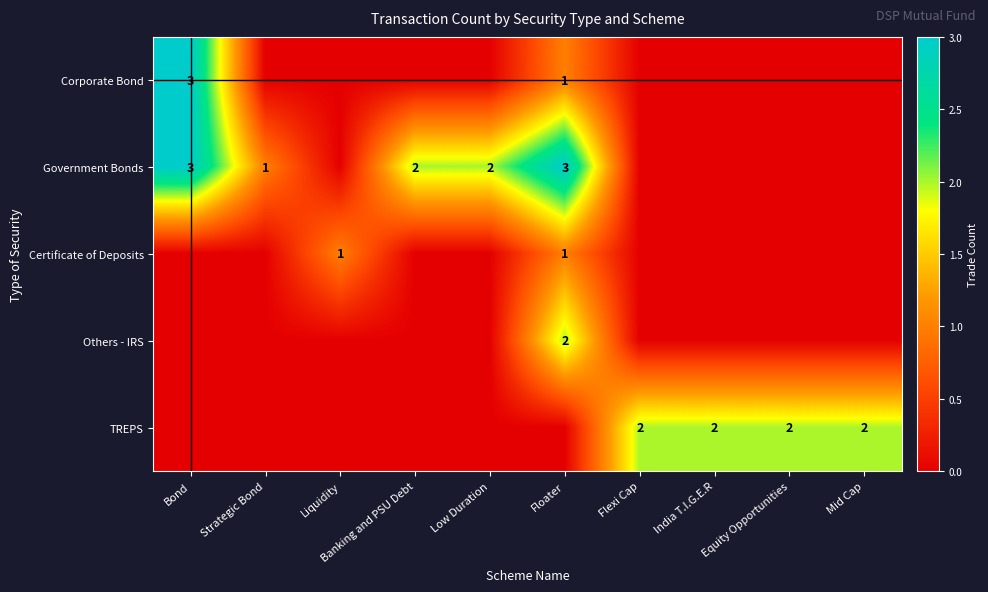

List the series in order of their peak value, lowest first.

Certificate of Deposits, Others - IRS, TREPS, Corporate Bond, Government Bonds